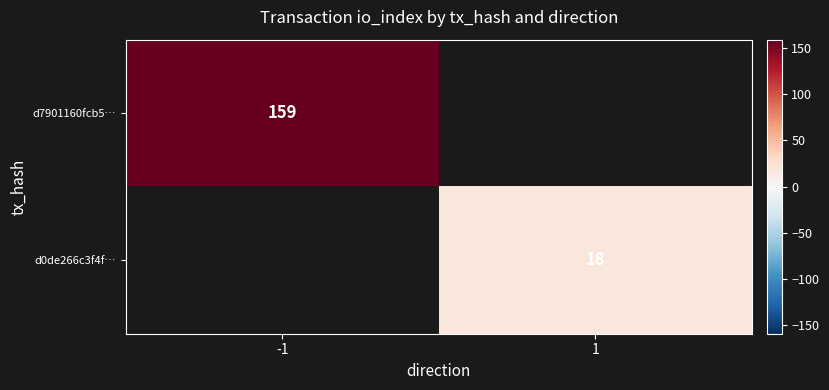

Is it true that d0de266c3f4f… equals 10 at 1?

False